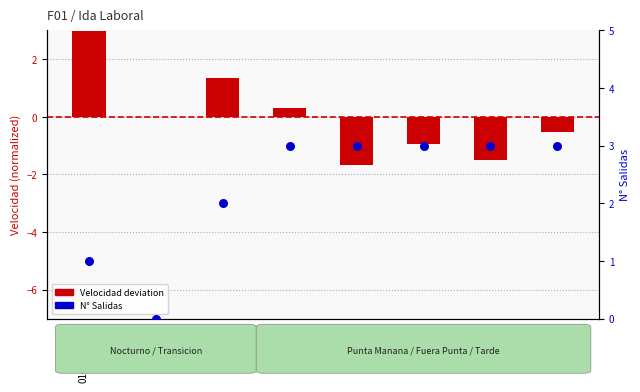

Is the value of Velocidad deviation at 04-PMA greater than the value of N° Salidas at 04-PMA?

No